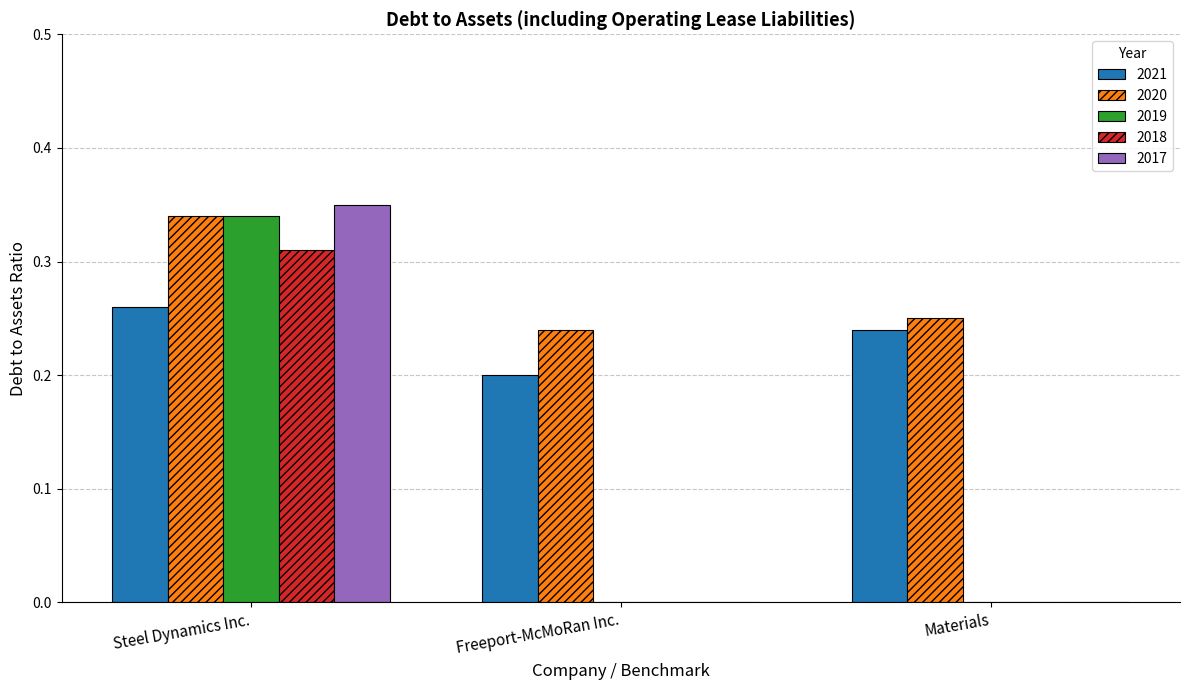

Between Steel Dynamics Inc. and Freeport-McMoRan Inc., which series saw the biggest shift?

2017